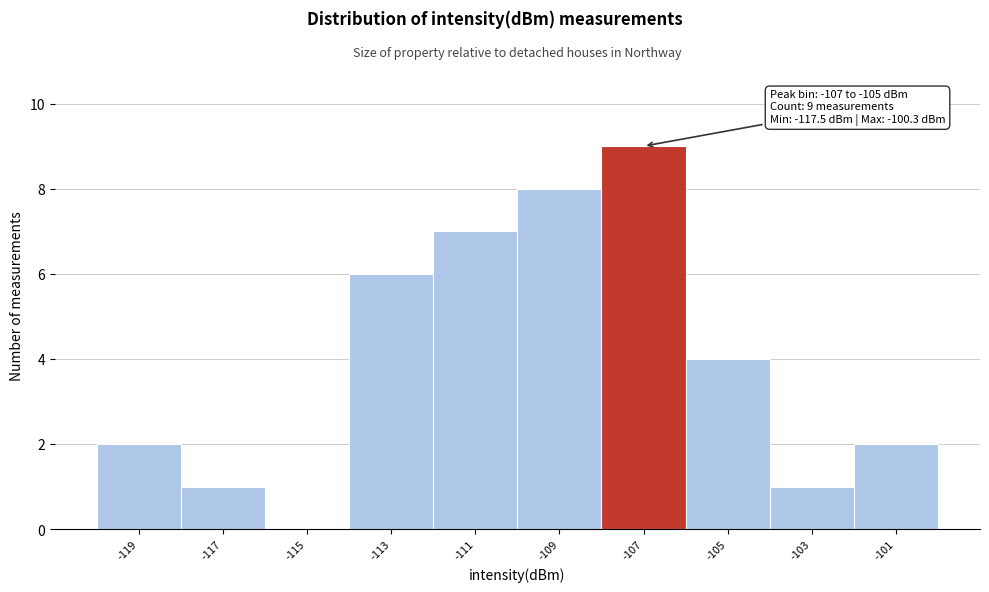

Reading right to left, transcribe all the data shown in this chart.

-101=2	-103=1	-105=4	-107=9	-109=8	-111=7	-113=6	-115=0	-117=1	-119=2